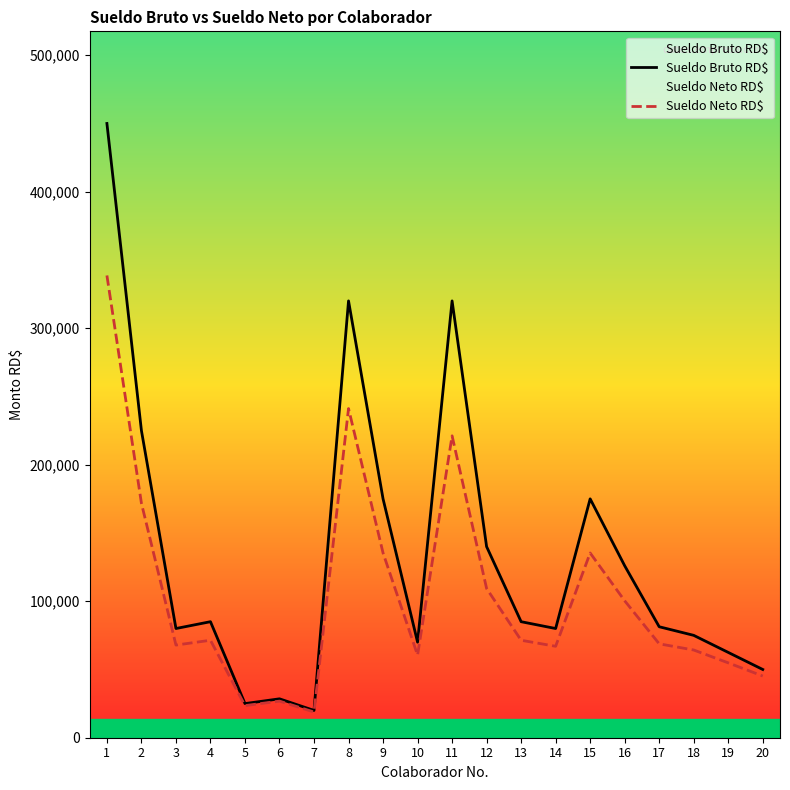

Between 1 and 16, which series saw the biggest shift?

Sueldo Bruto RD$